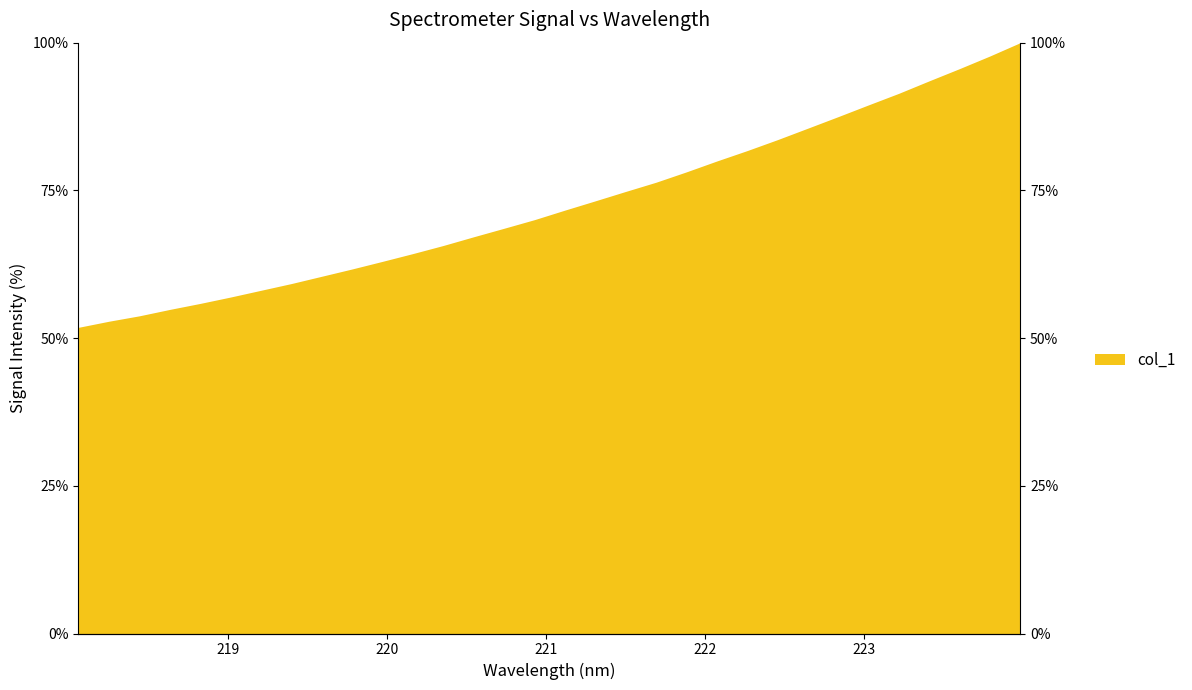

What is the change in value from 218.6332 to 222.4538?

+28.7